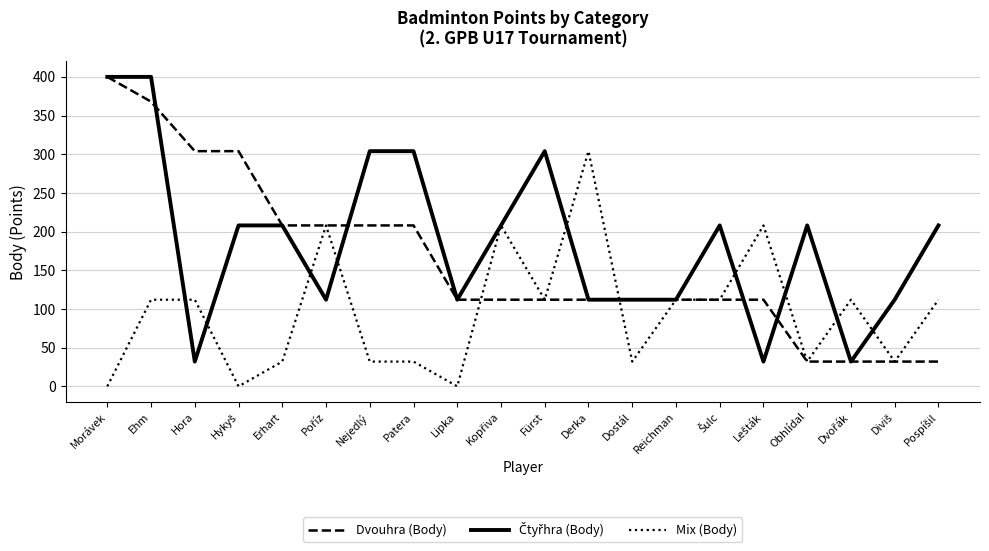

At which label does Mix (Body) reach its peak?

Derka